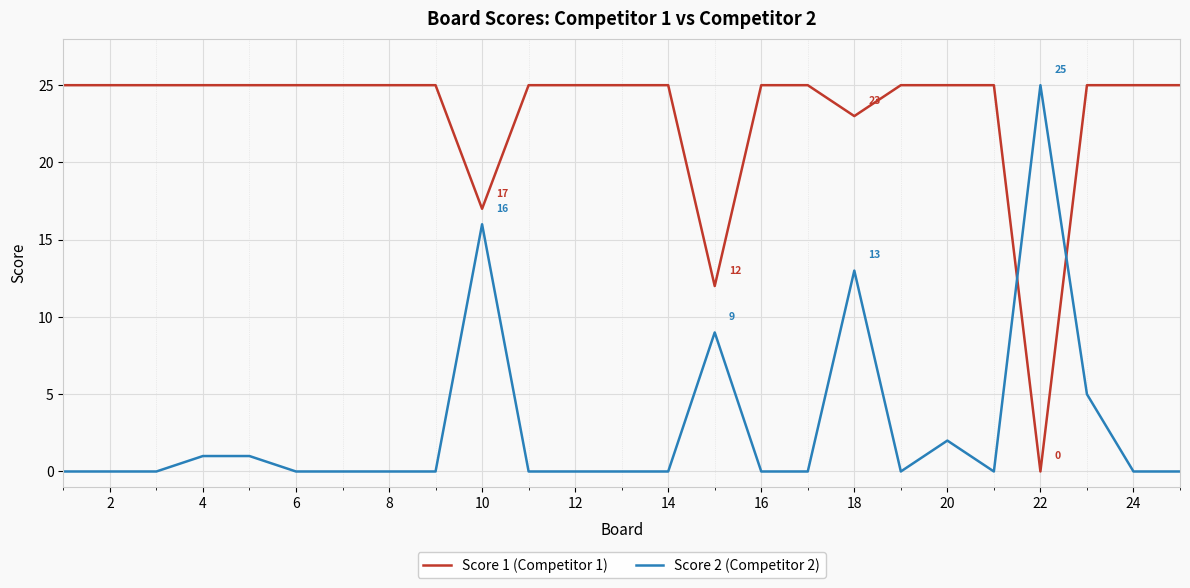

True or false: Score 2 (Competitor 2) and Score 1 (Competitor 1) intersect in this chart.

True